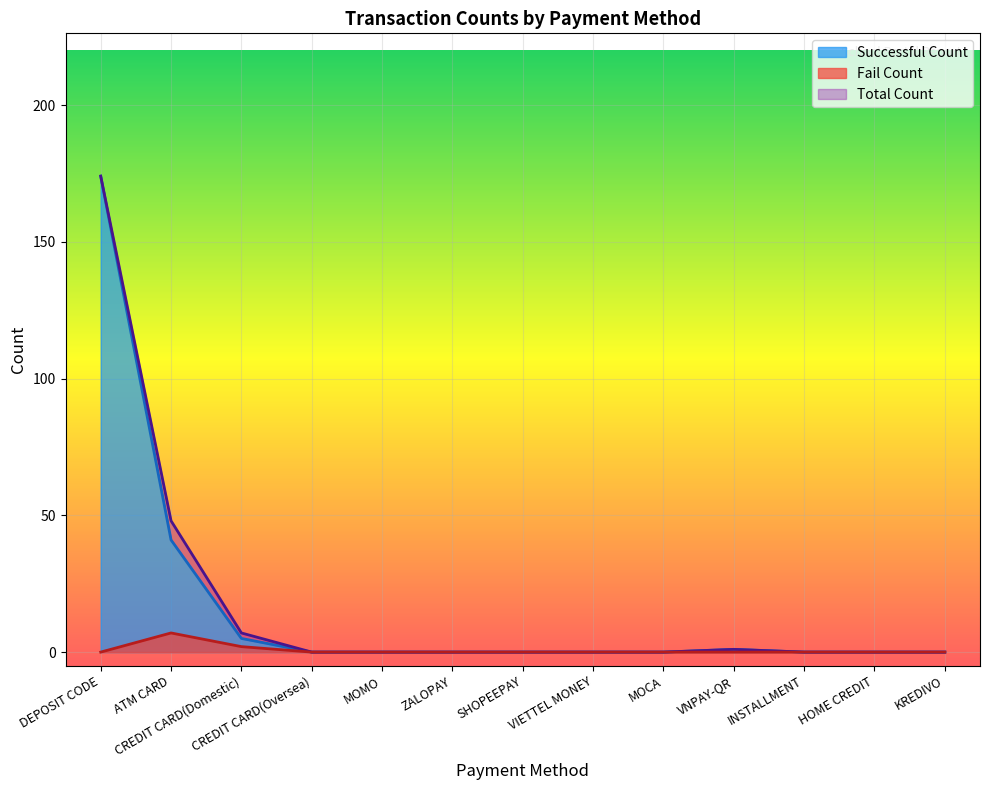

True or false: Fail Count and Successful Count cross at least once.

False